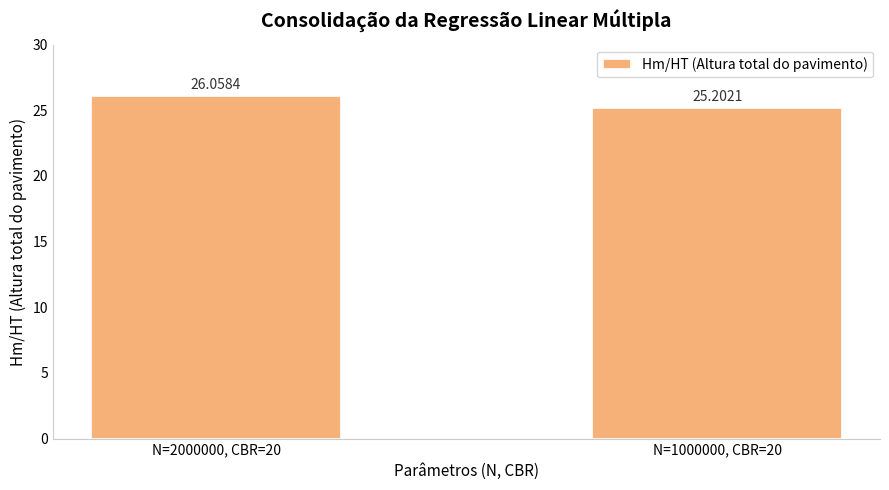

What is the value of the 2nd bar from the left?

25.2